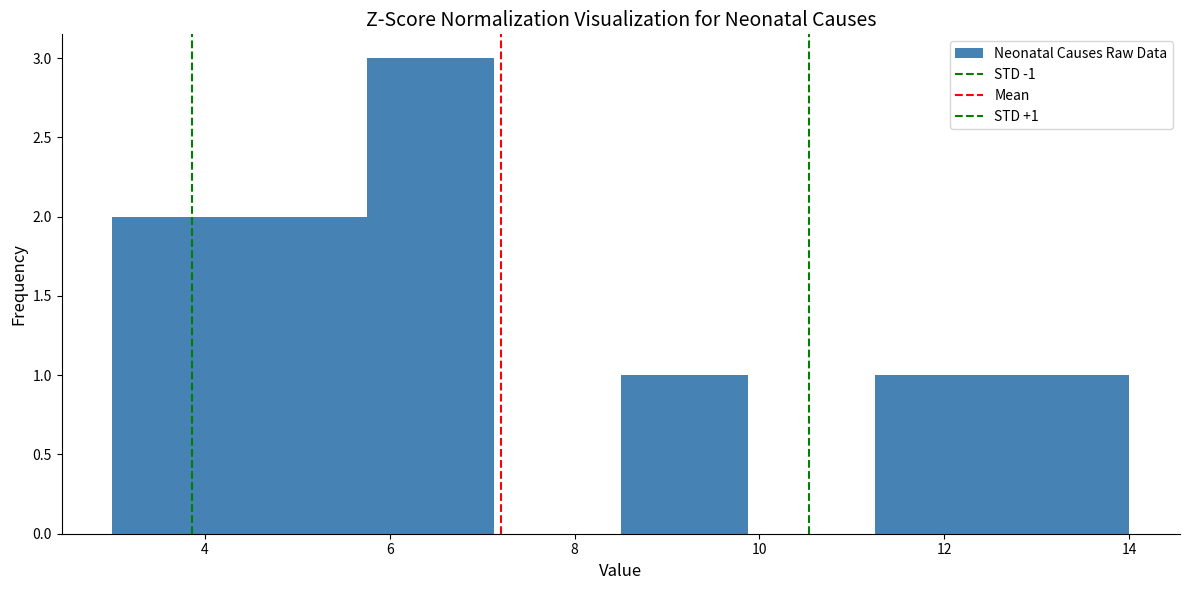

Over which range of the x-axis is the bar tallest?

5.8 to 7.2